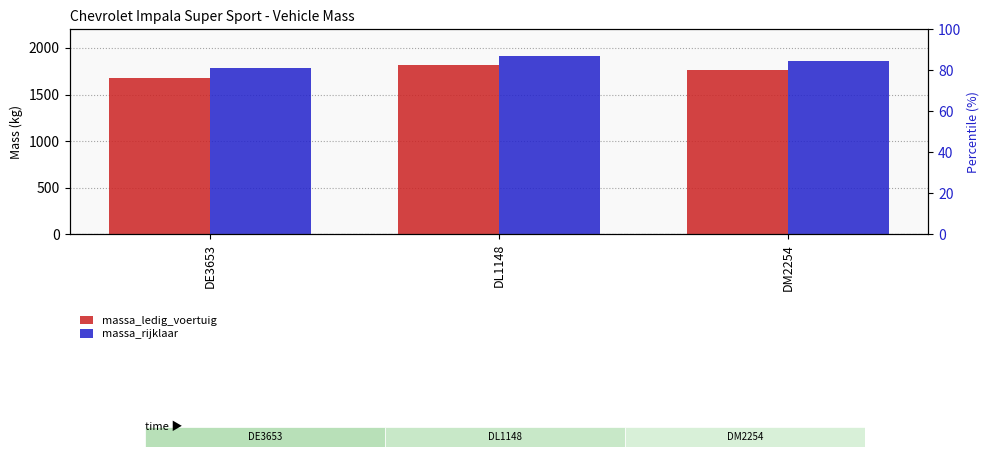

Does the chart contain stacked bars?

No